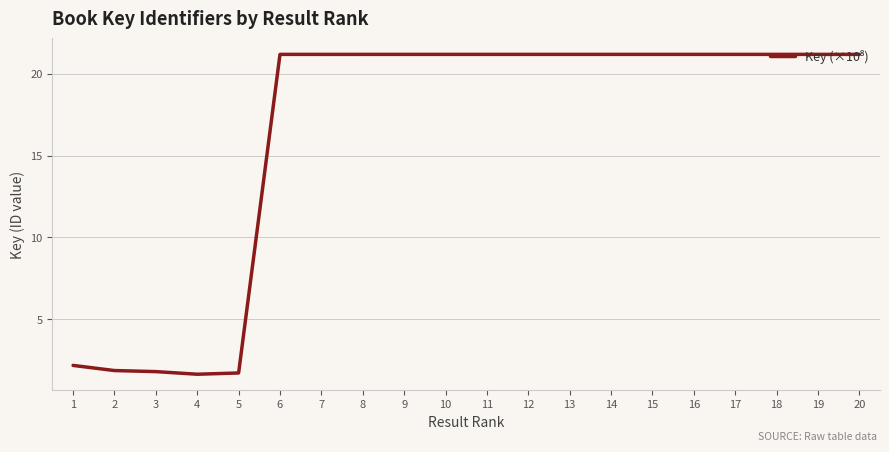

Approximately how many times larger is the value at 20 compared to 1?

9.7